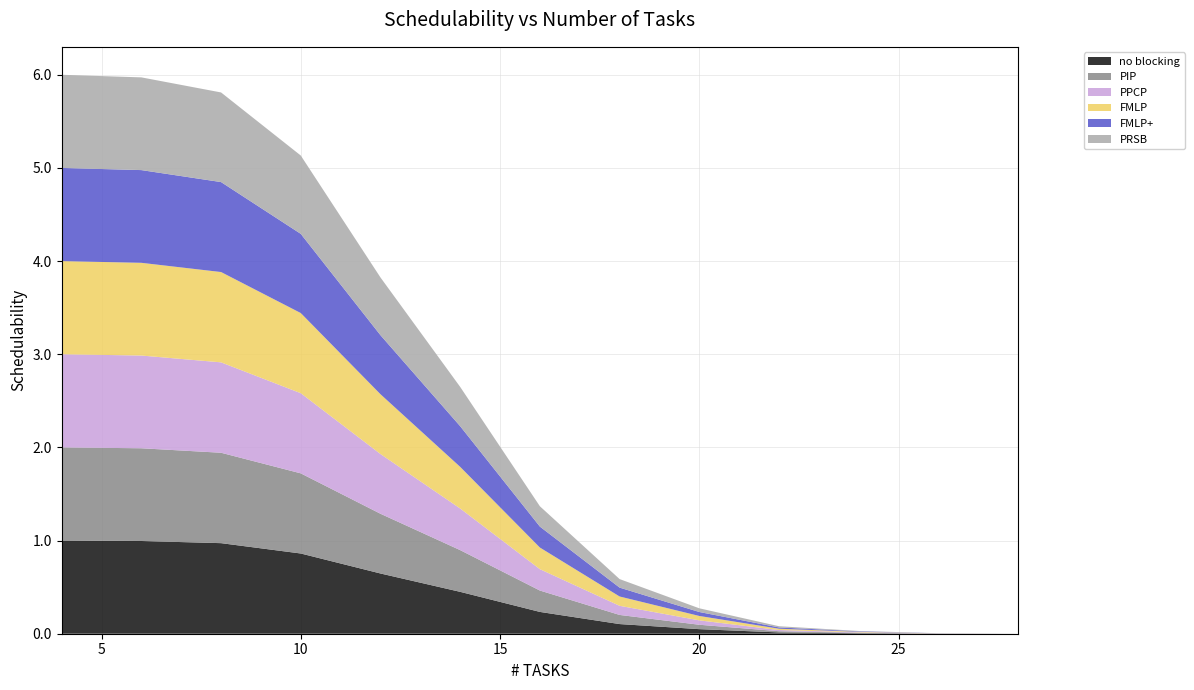

Reading left to right, what are all the values shown in this chart?

no blocking: 1.0	1.0	1.0	0.9	0.6	0.4	0.2	0.1	0.0	0.0	0.0	0.0	0.0
PIP: 1.0	1.0	1.0	0.9	0.6	0.4	0.2	0.1	0.0	0.0	0.0	0.0	0.0
PPCP: 1.0	1.0	1.0	0.9	0.6	0.4	0.2	0.1	0.0	0.0	0.0	0.0	0.0
FMLP: 1.0	1.0	1.0	0.9	0.6	0.4	0.2	0.1	0.0	0.0	0.0	0.0	0.0
FMLP+: 1.0	1.0	1.0	0.9	0.6	0.4	0.2	0.1	0.0	0.0	0.0	0.0	0.0
PRSB: 1.0	1.0	1.0	0.8	0.6	0.4	0.2	0.1	0.0	0.0	0.0	0.0	0.0